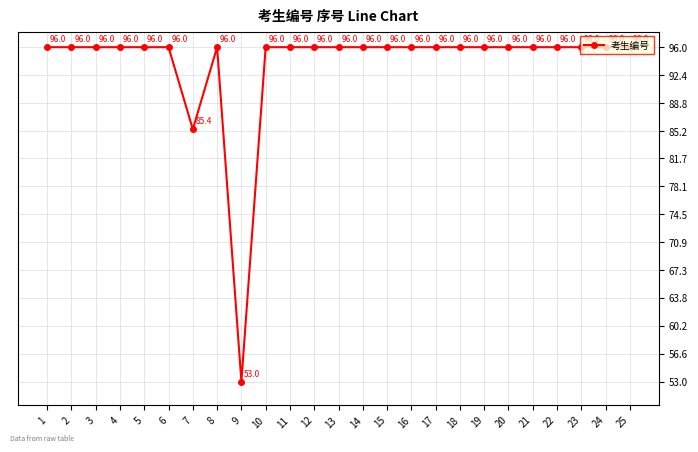

How many data points does each series have?

25